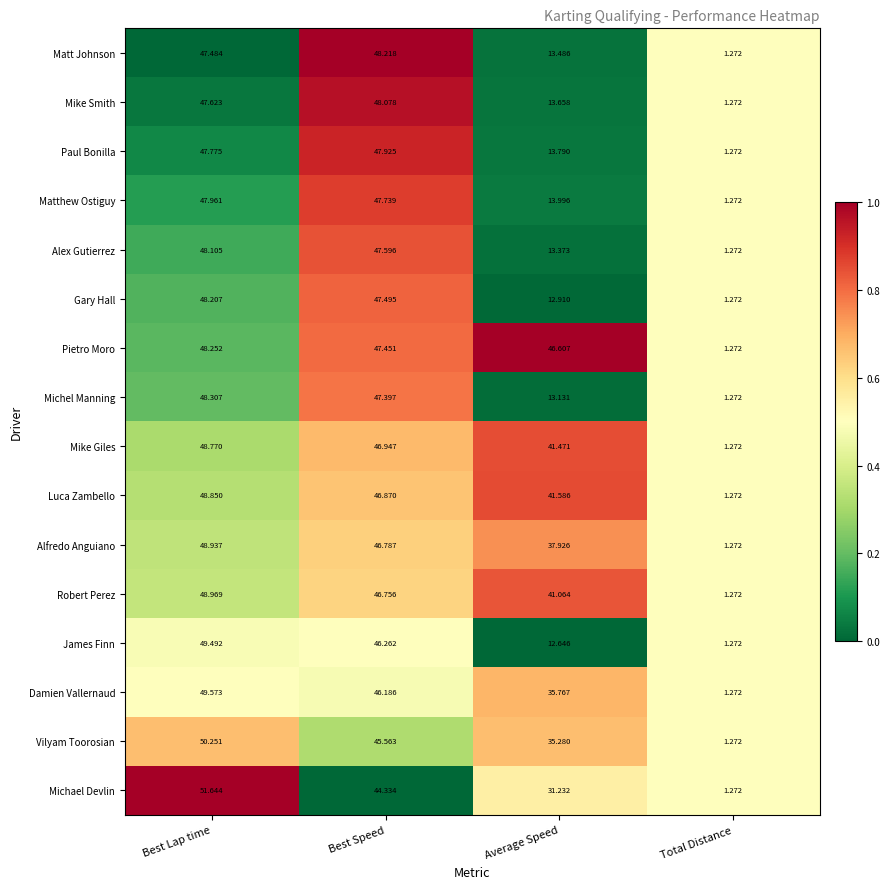

At which label does Pietro Moro reach its peak?

Best Lap time